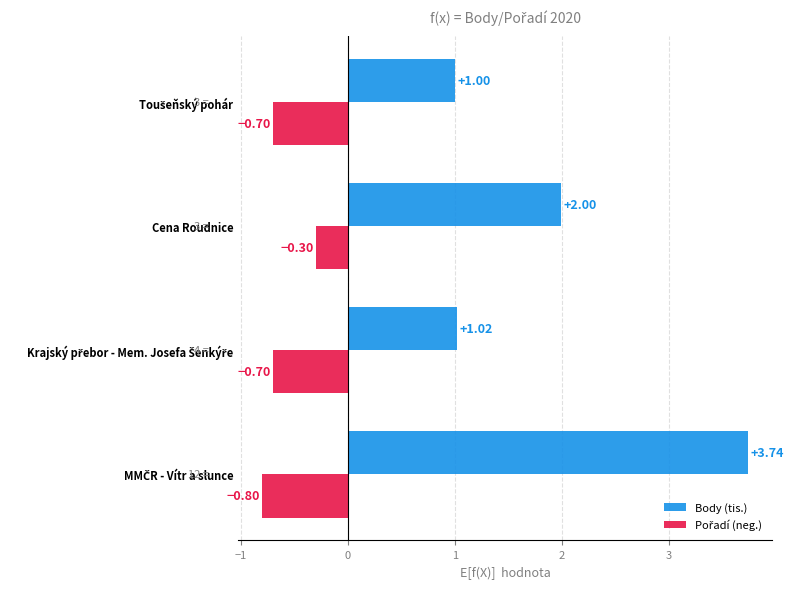

Which series has the largest range (max minus min)?

Body (tis.)